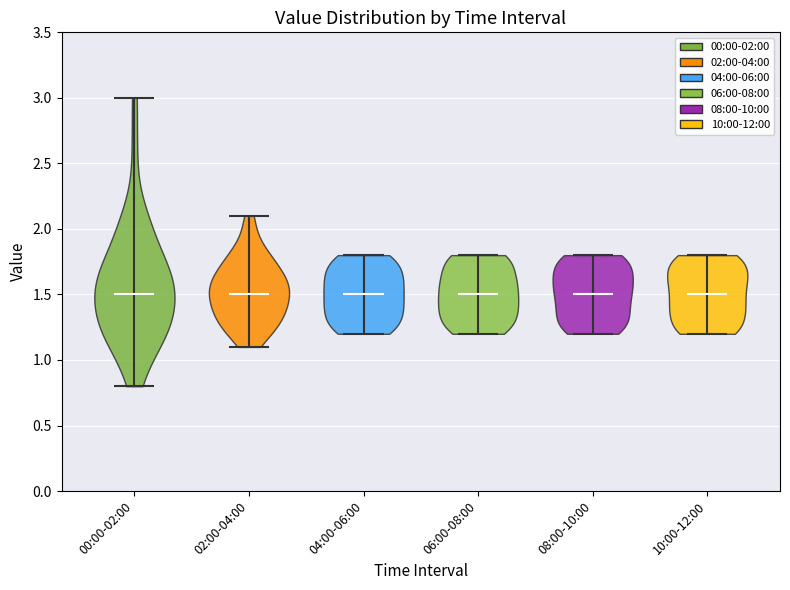

What is the highest point the violin for 00:00-02:00 reaches on the y-axis? The values are not printed on the chart, so give them approximately, as read against the axis.

3.0